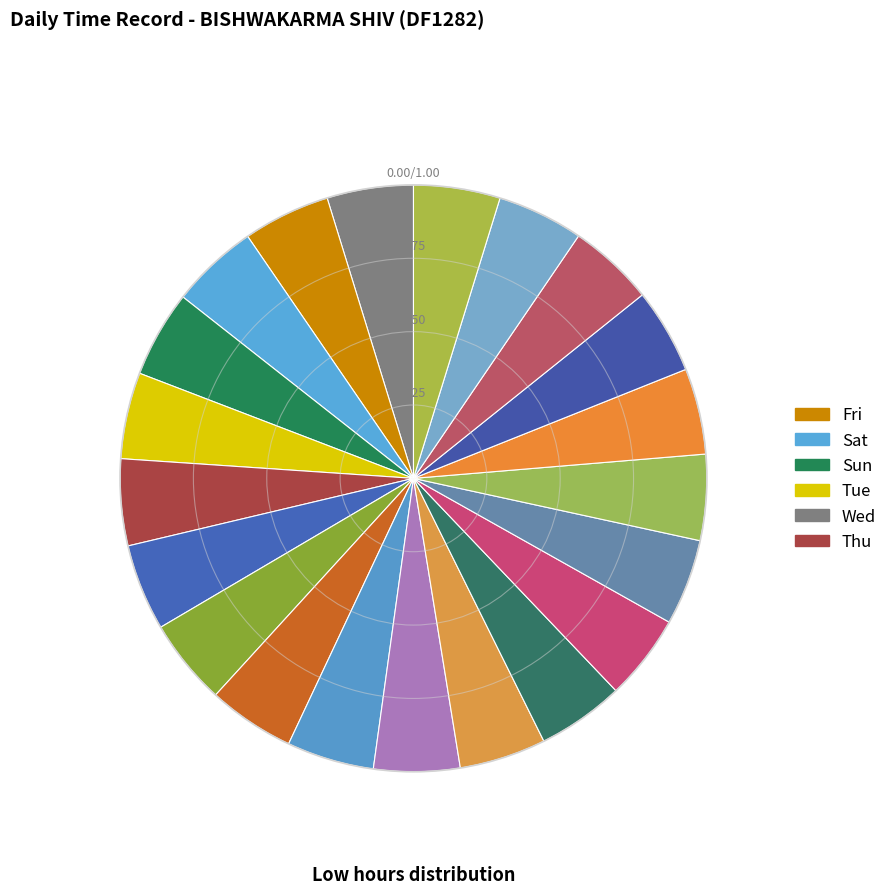

Count the number of slices in the pie.

21